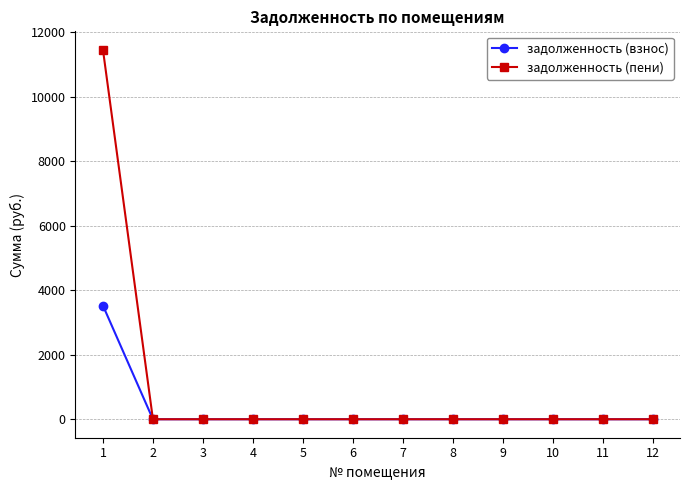

Reading left to right, what are all the values shown in this chart?

задолженность (взнос): 1=3523.0	2=0.0	3=0.0	4=0.0	5=0.0	6=0.0	7=0.0	8=0.0	9=0.0	10=0.0	11=0.0	12=0.0
задолженность (пени): 1=11449.6	2=0.0	3=0.0	4=0.0	5=0.0	6=0.0	7=0.0	8=0.0	9=0.0	10=0.0	11=0.0	12=0.0